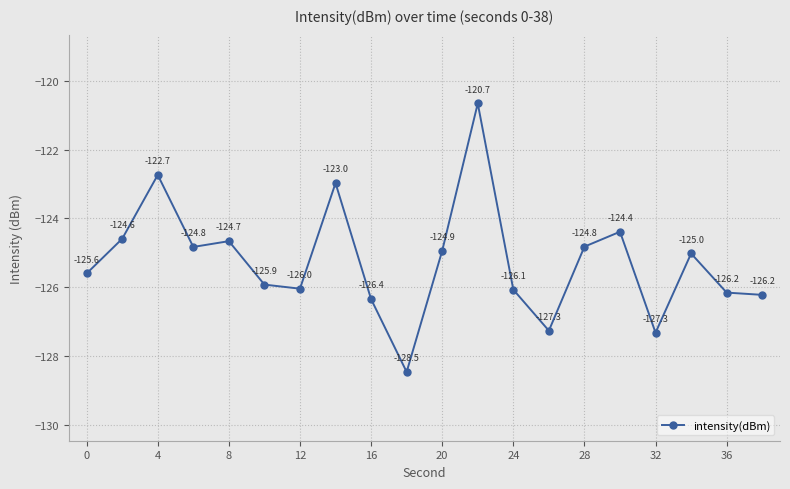

Does the chart have visible grid lines?

Yes